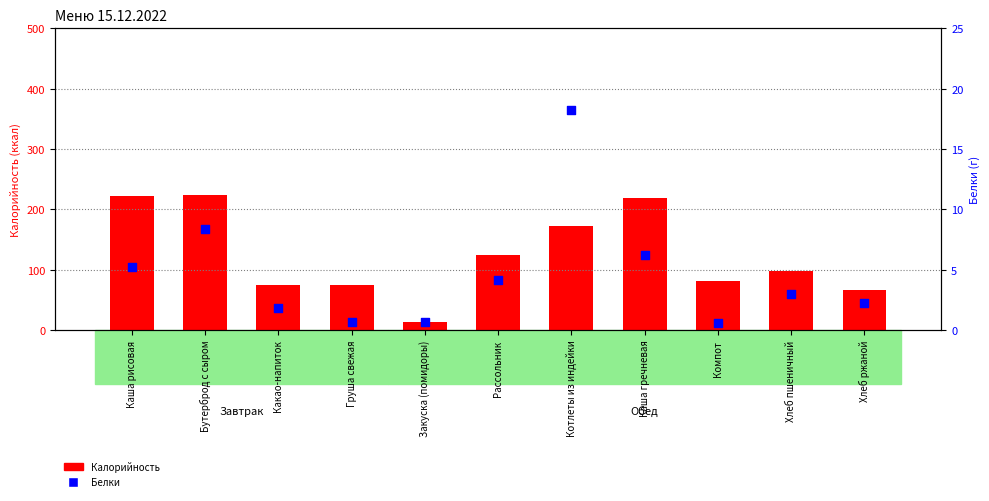

Which series has the largest total across all categories?

Калорийность